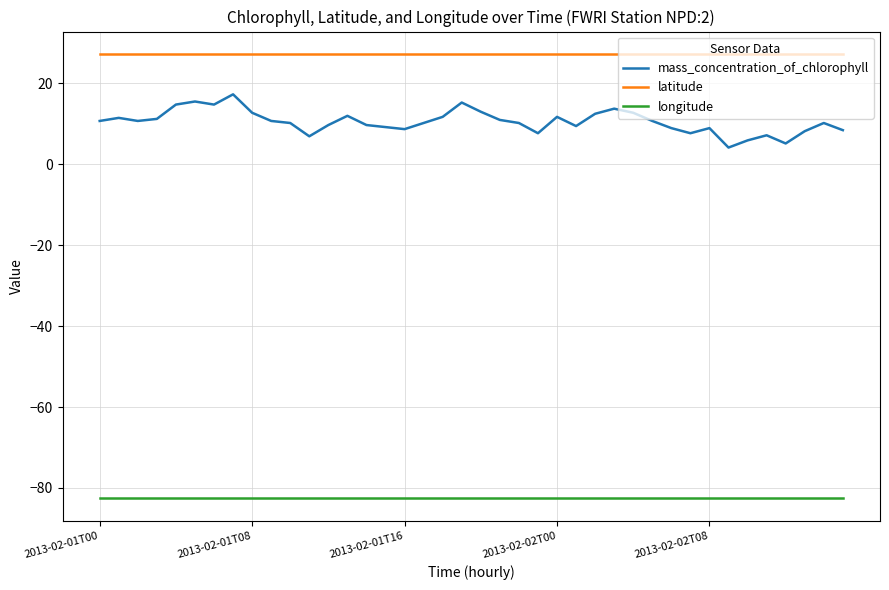

What is the minimum value shown in the chart?

-82.6